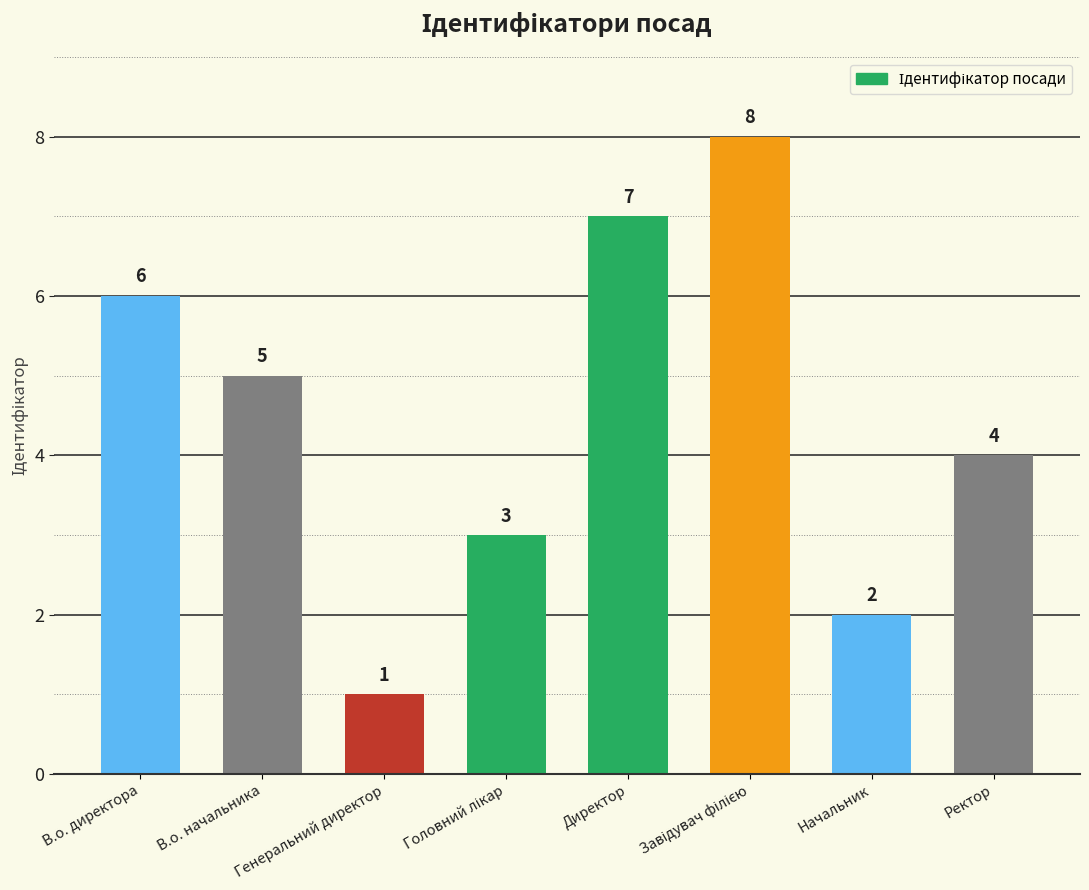

Are the bars horizontal?

No